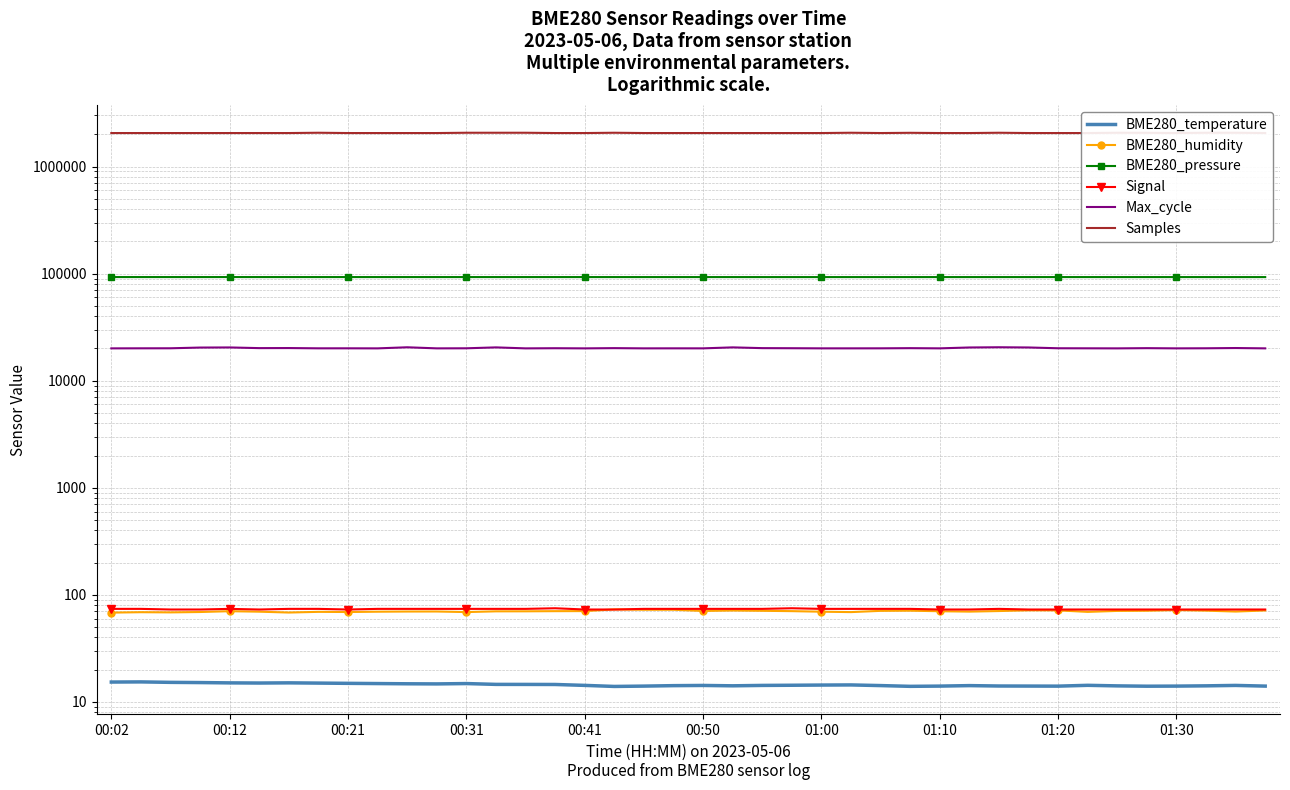

True or false: BME280_temperature has a value of 24.4 at 25.

False